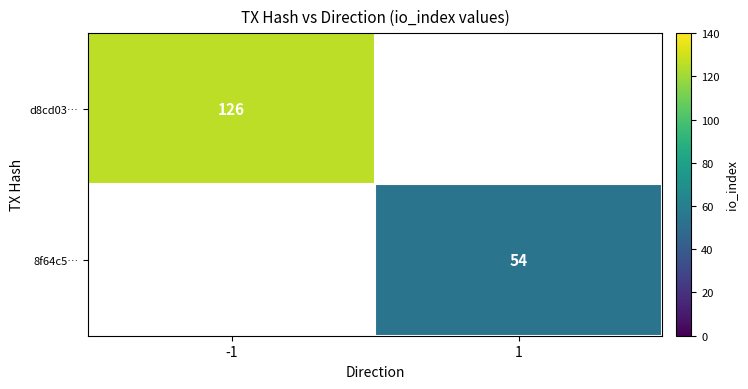

What is the minimum value shown in the chart?

54.0